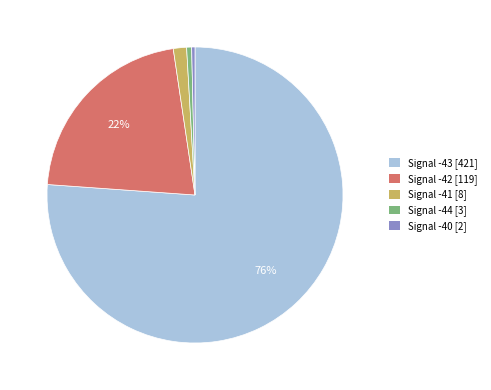

Which category has the biggest portion of the pie?

Signal -43 [421]